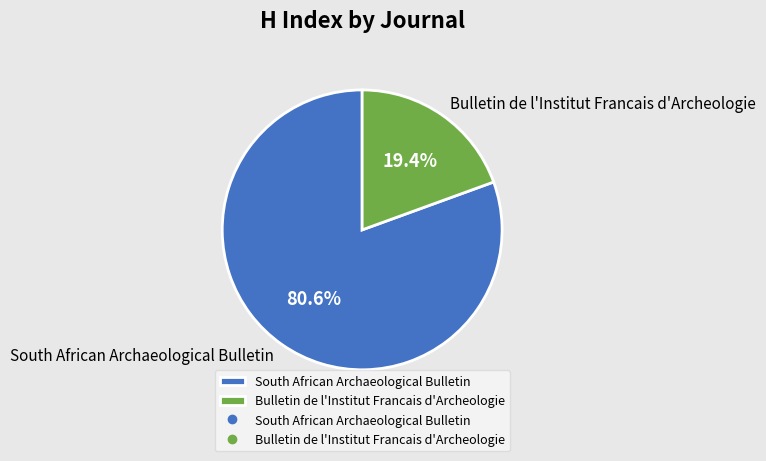

Which category accounts for the majority?

South African Archaeological Bulletin